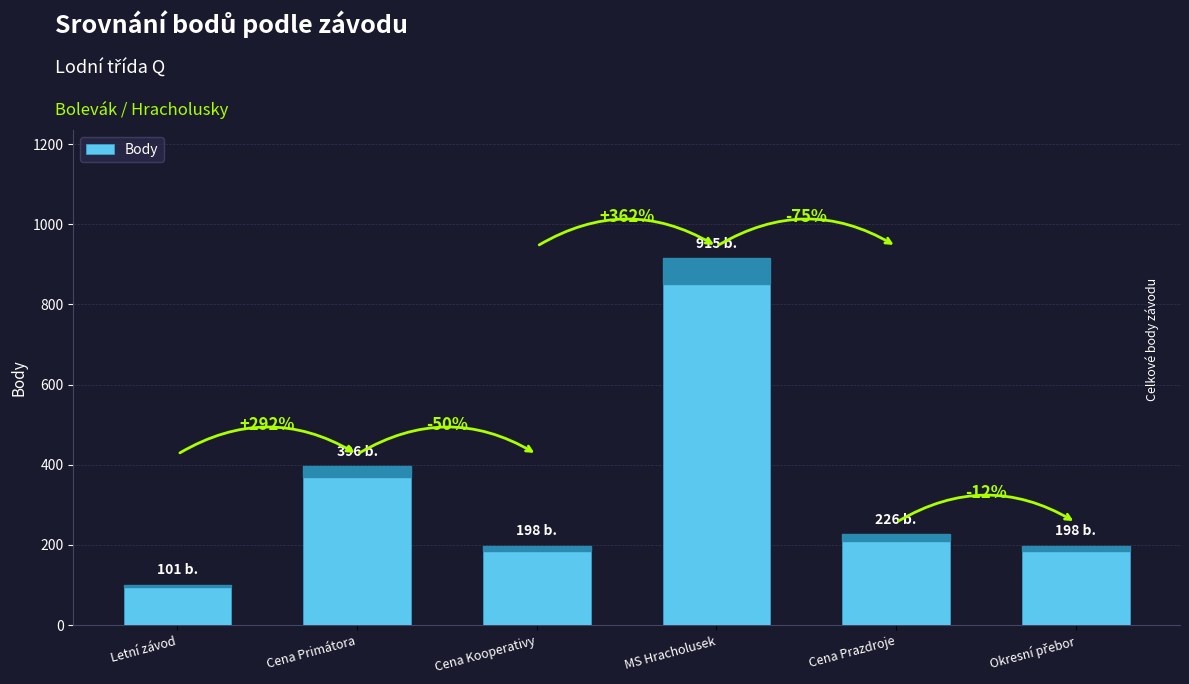

Are the bars horizontal?

No